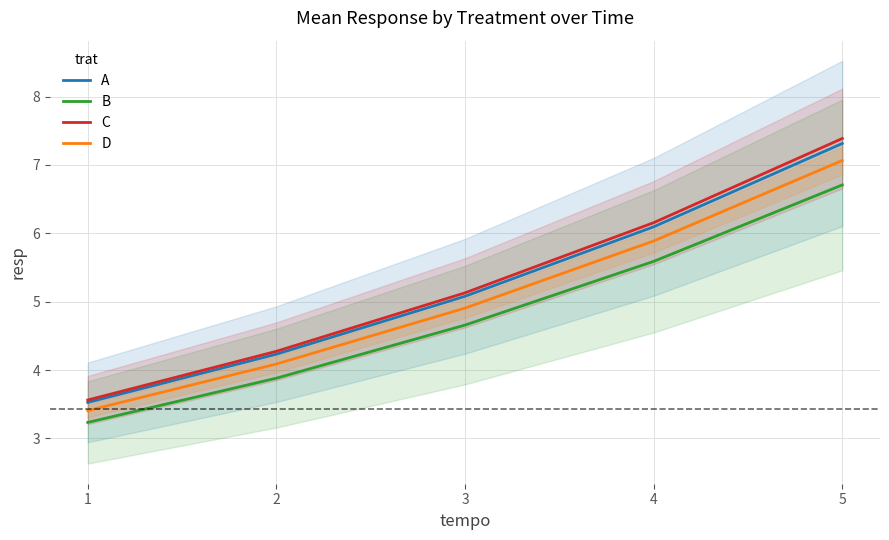

The value of B at 3 is 1.3. True or false?

False